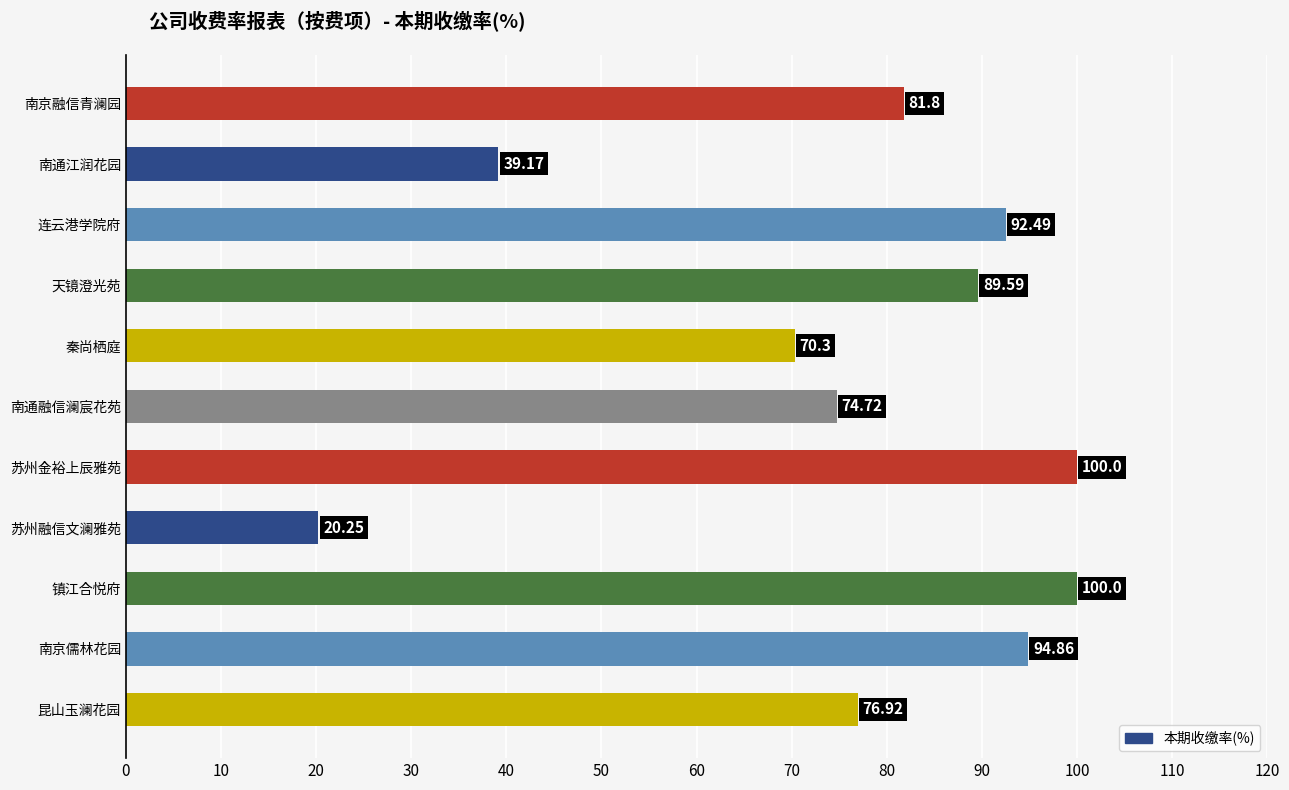

At which label is the value closest to 60?

秦尚栖庭